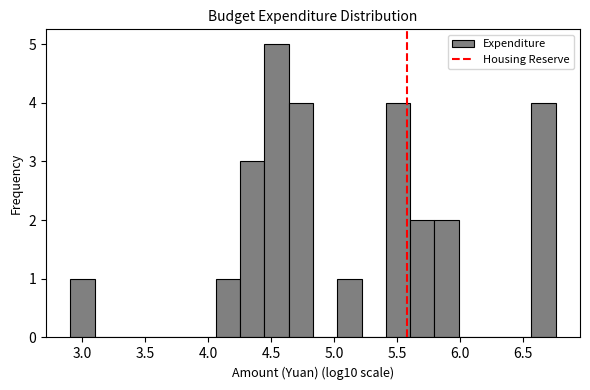

Read against the x-axis, roughly where is the centre of the tallest bar?

4.55